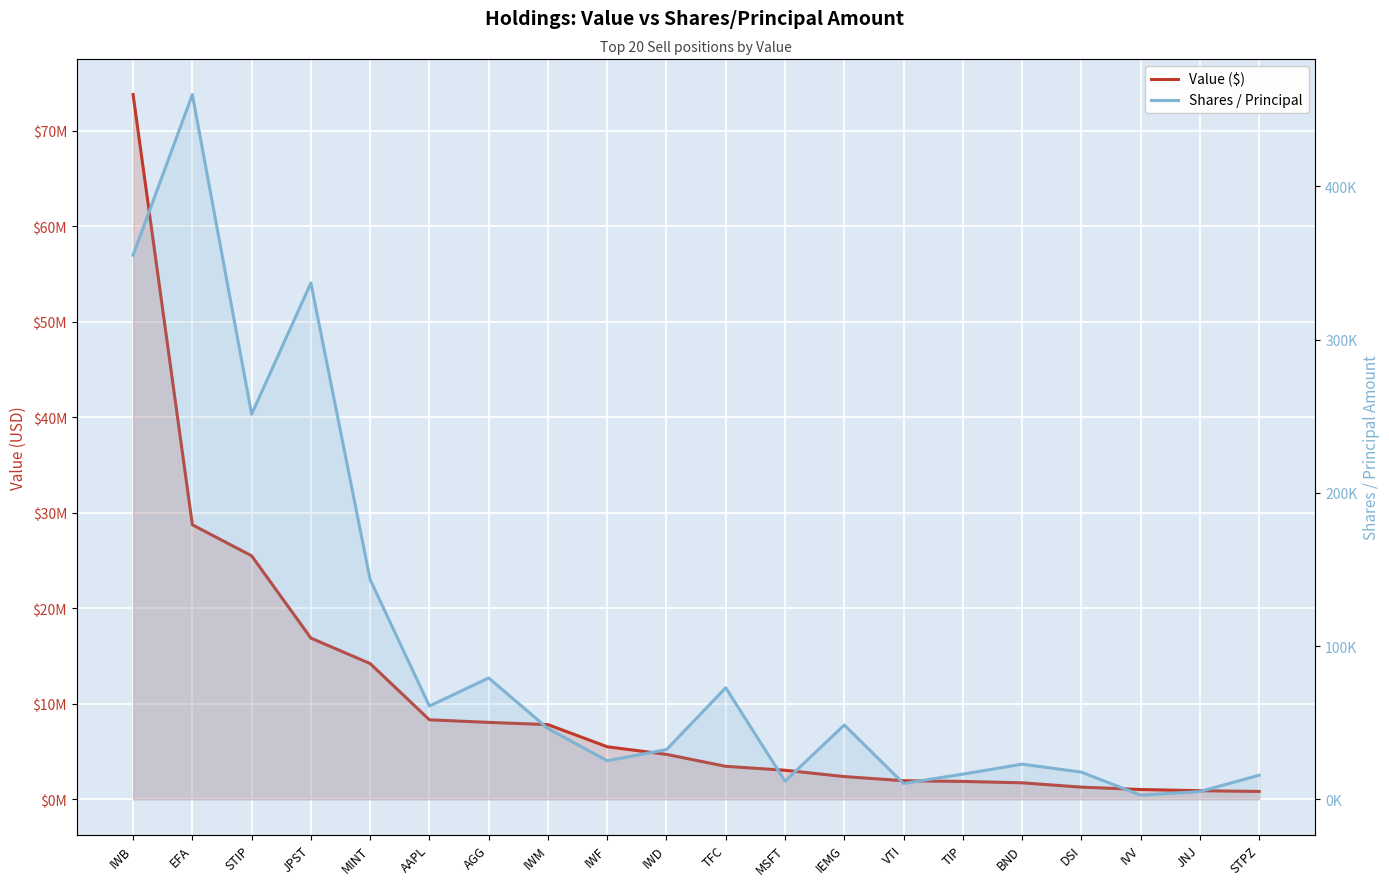

At how many categories does at least one series exceed 55415262?

1